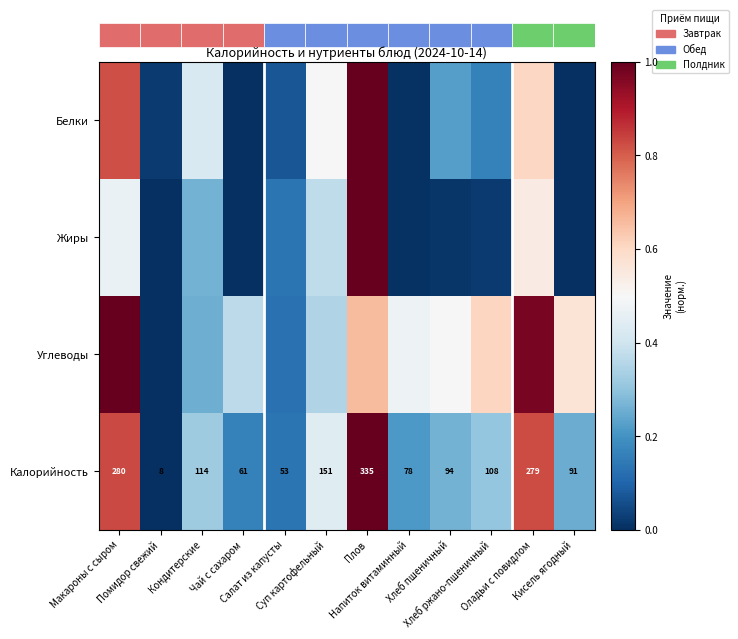

The value of Жиры at Помидор свежий is 0.0. True or false?

True